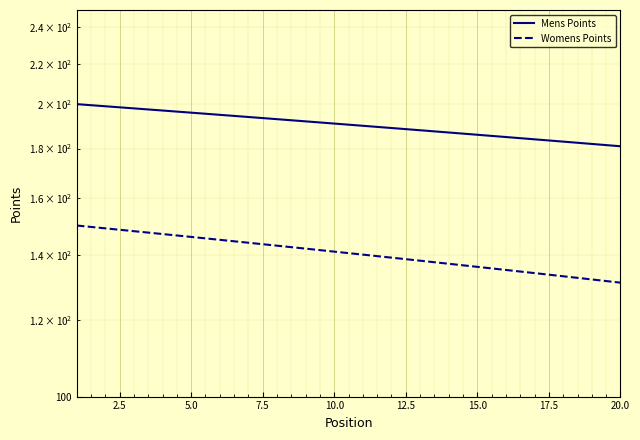

Rank the series by their maximum value, from lowest to highest.

Womens Points, Mens Points